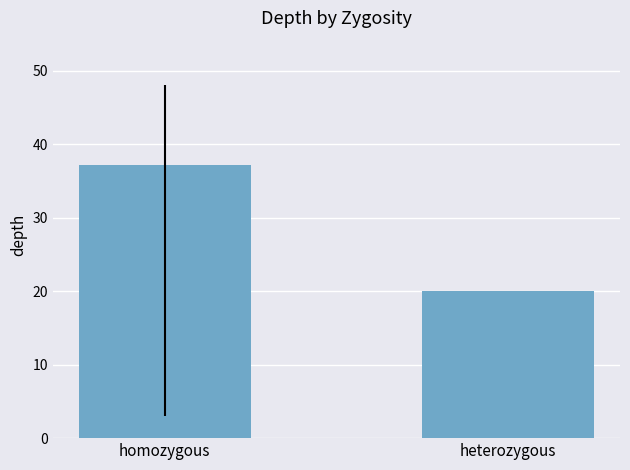

At which label is the value closest to 28?

heterozygous